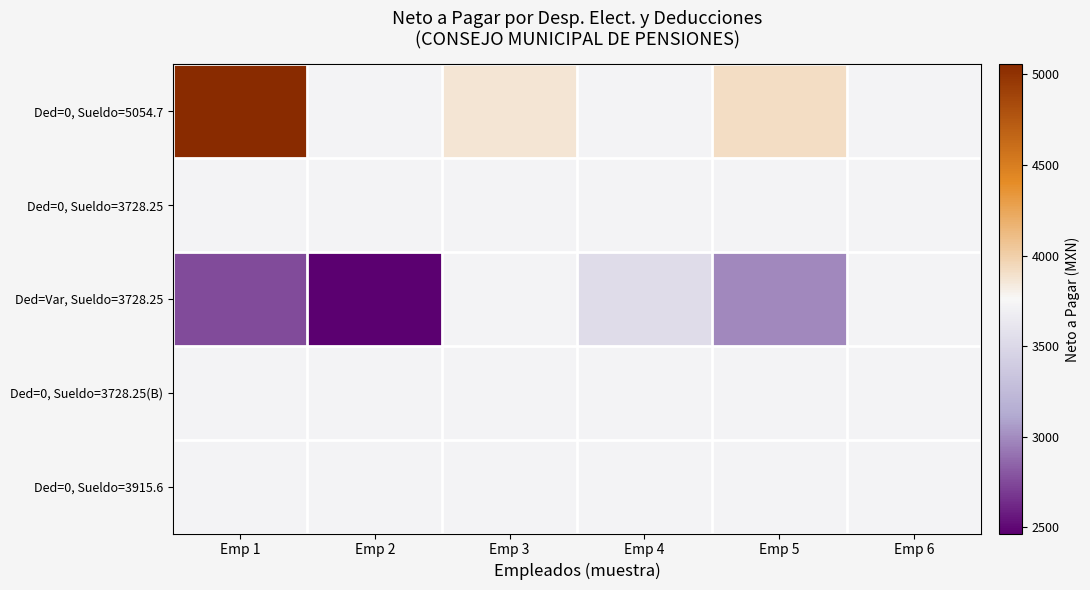

Reading left to right, list all the values displayed in this chart.

Ded=0, Sueldo=5054.7: Emp 1=5054.7	Emp 2=3728.2	Emp 3=3869.2	Emp 4=3728.2	Emp 5=3915.6	Emp 6=3728.2
Ded=0, Sueldo=3728.25: Emp 1=3728.2	Emp 2=3728.2	Emp 3=3728.2	Emp 4=3728.2	Emp 5=3728.2	Emp 6=3728.2
Ded=Var, Sueldo=3728.25: Emp 1=2749.1	Emp 2=2465.7	Emp 3=3728.2	Emp 4=3528.2	Emp 5=2982.6	Emp 6=3728.2
Ded=0, Sueldo=3728.25(B): Emp 1=3728.2	Emp 2=3728.2	Emp 3=3728.2	Emp 4=3728.2	Emp 5=3728.2	Emp 6=3728.2
Ded=0, Sueldo=3915.6: Emp 1=3728.2	Emp 2=3728.2	Emp 3=3728.2	Emp 4=3728.2	Emp 5=3728.2	Emp 6=3728.2